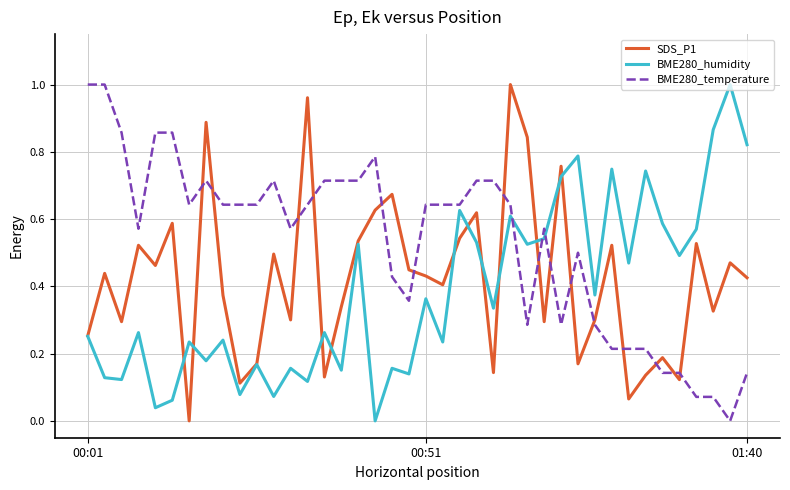

Which series has the largest total across all categories?

BME280_temperature